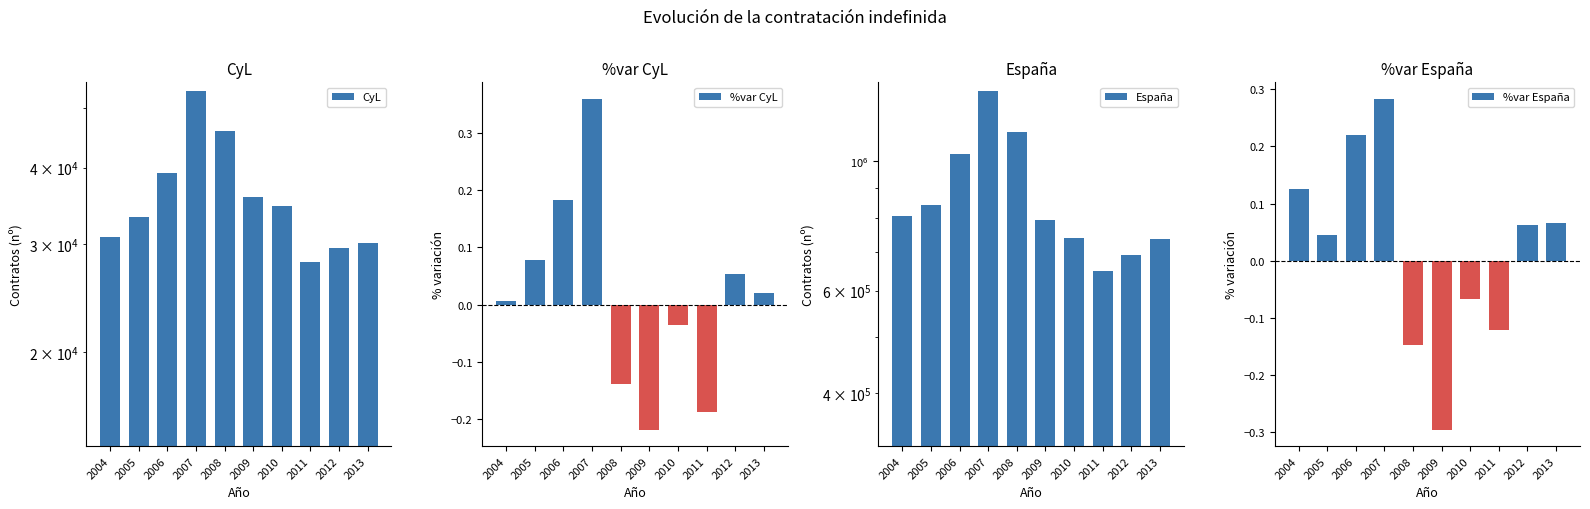

What is the difference between the CyL values at 2005 and 2004?

2393.0